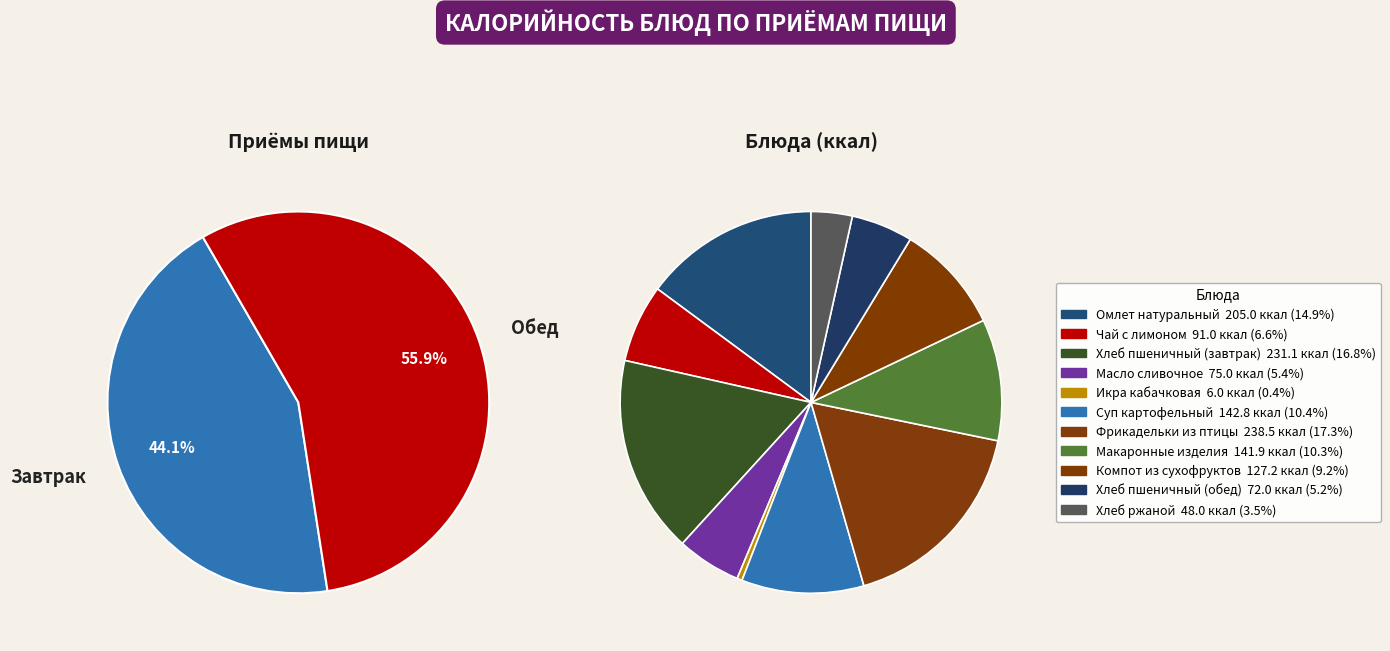

Rank the categories by value from highest to lowest.

Фрикадельки из птицы, Хлеб пшеничный (завтрак), Омлет натуральный, Суп картофельный, Макаронные изделия, Компот из сухофруктов, Чай с лимоном, Масло сливочное, Хлеб пшеничный (обед), Хлеб ржаной, Икра кабачковая